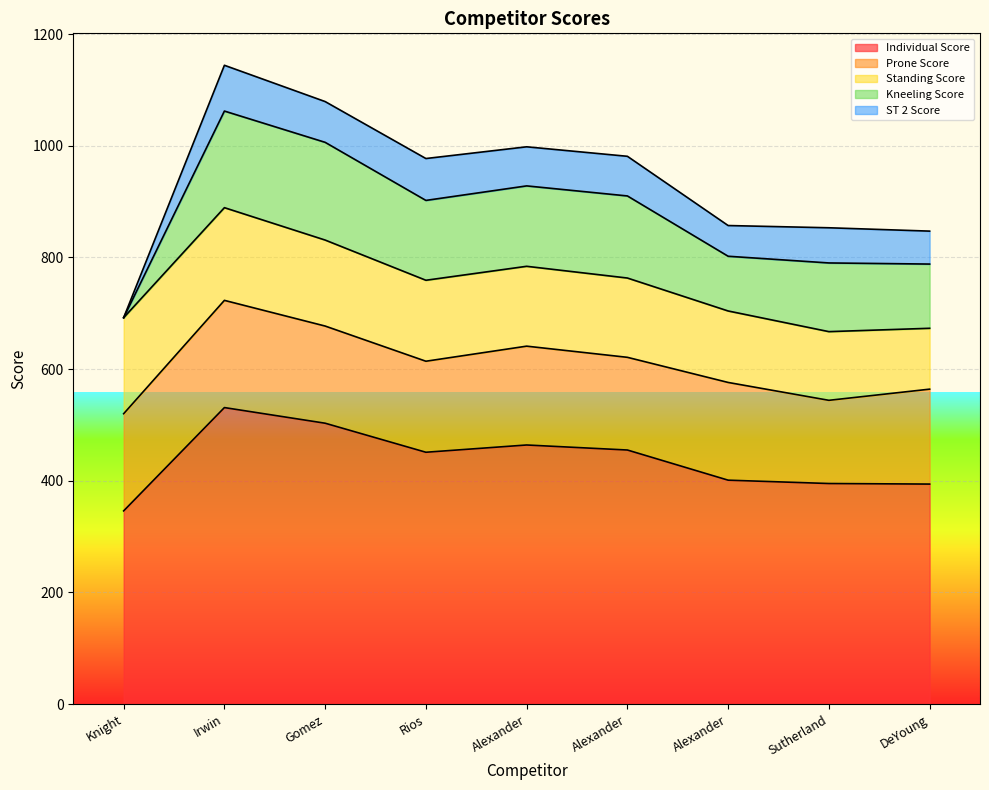

What are all the series names shown in the legend?

Individual Score, Prone Score, Standing Score, Kneeling Score, ST 2 Score